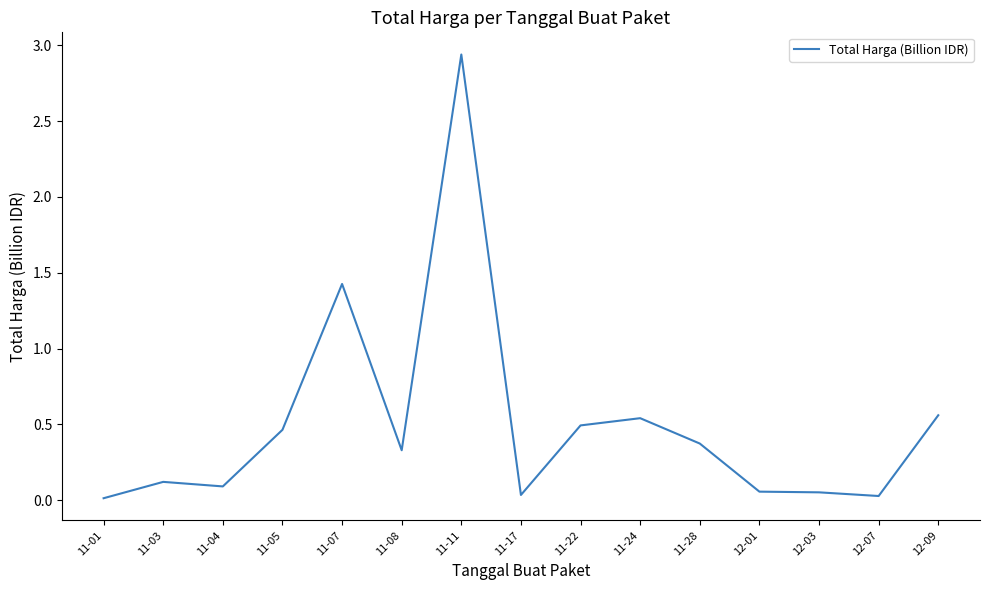

At which category does the data reach its first local valley?

11-04